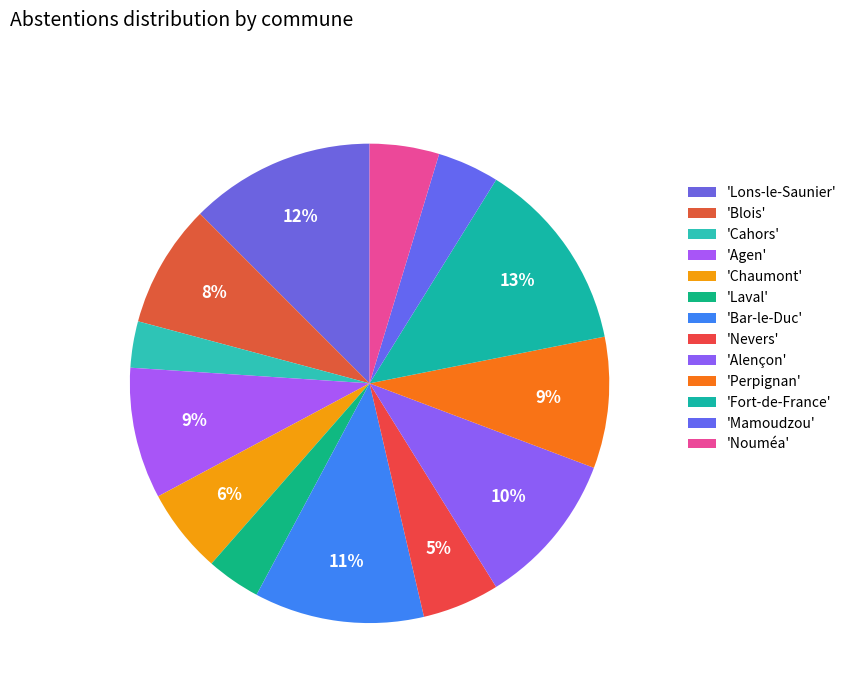

How many segments does this pie chart have?

13